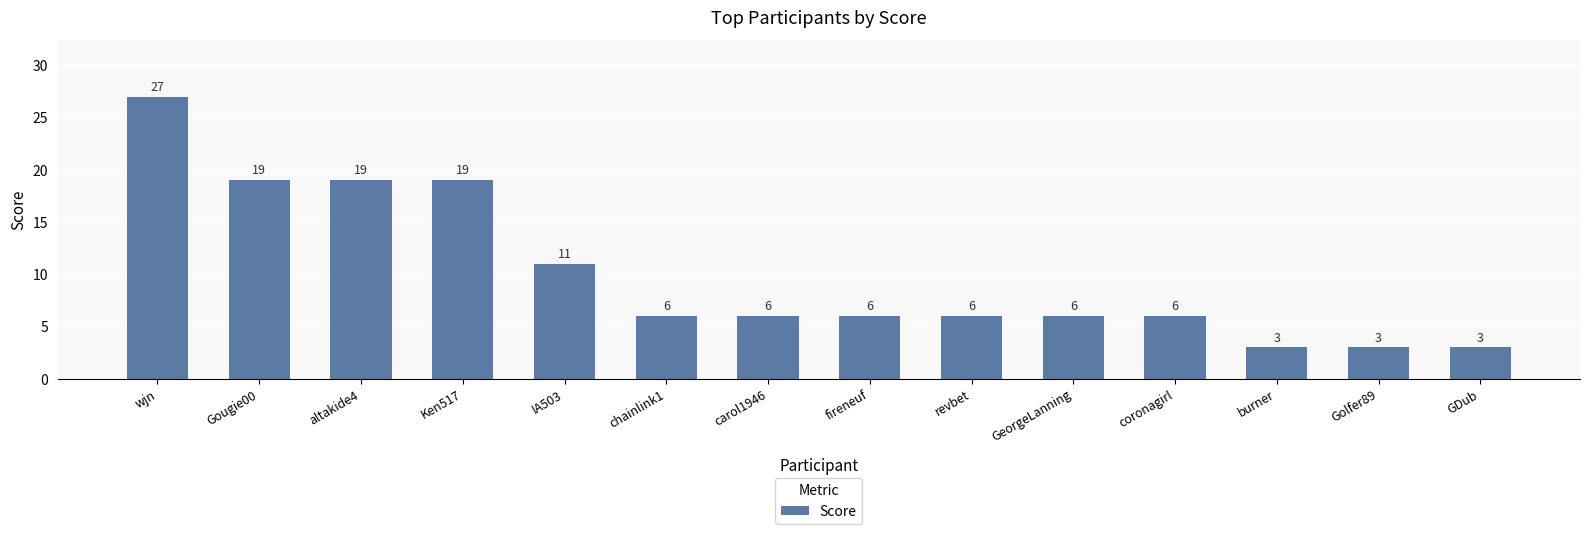

Which has a higher value, coronagirl or Ken517?

Ken517